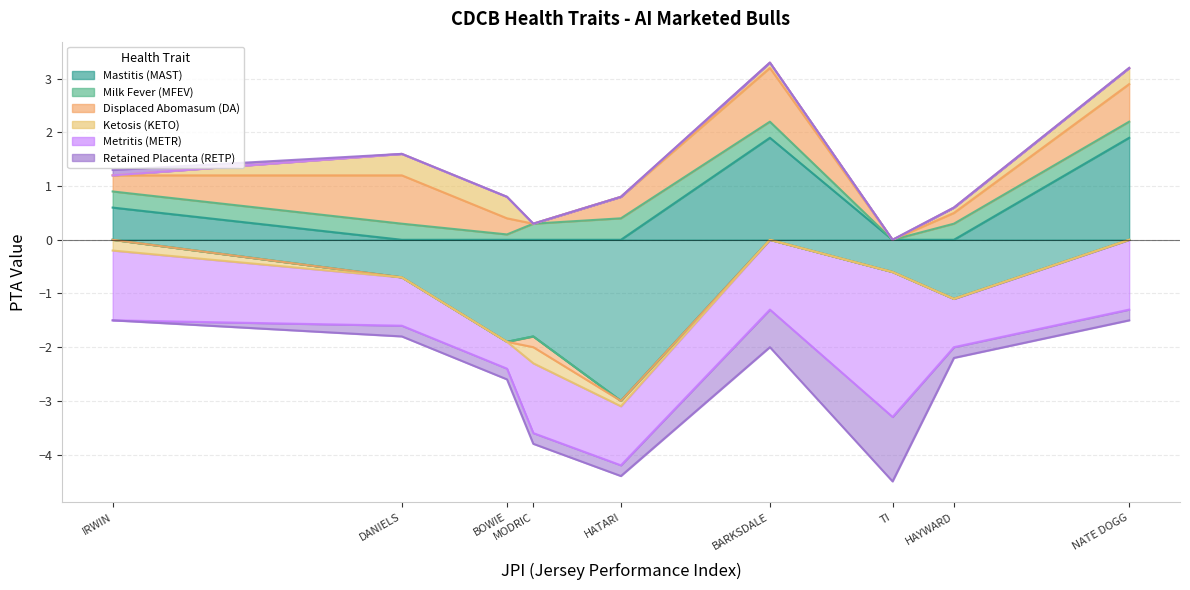

True or false: Milk Fever (MFEV) has more than 1 interior local peaks.

False